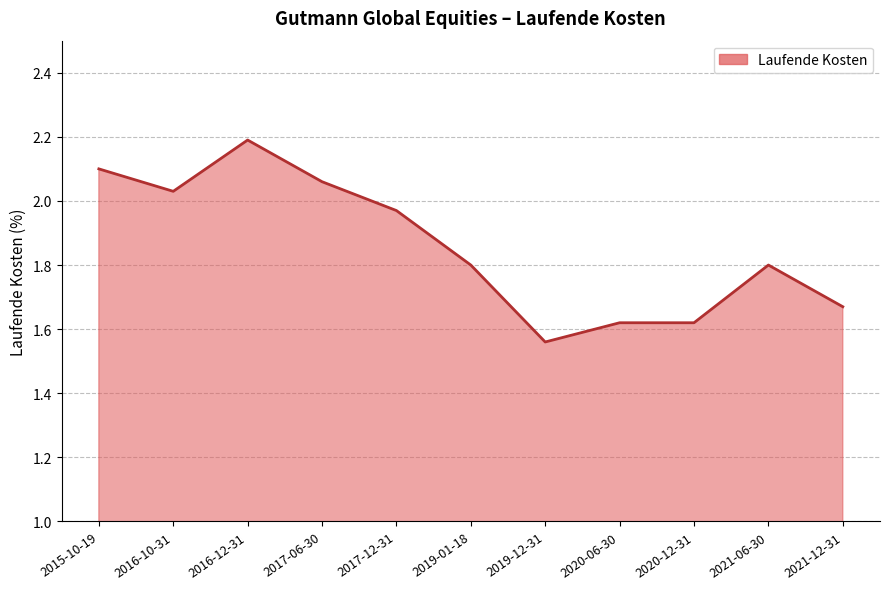

What is the difference between the maximum and minimum values?

0.6